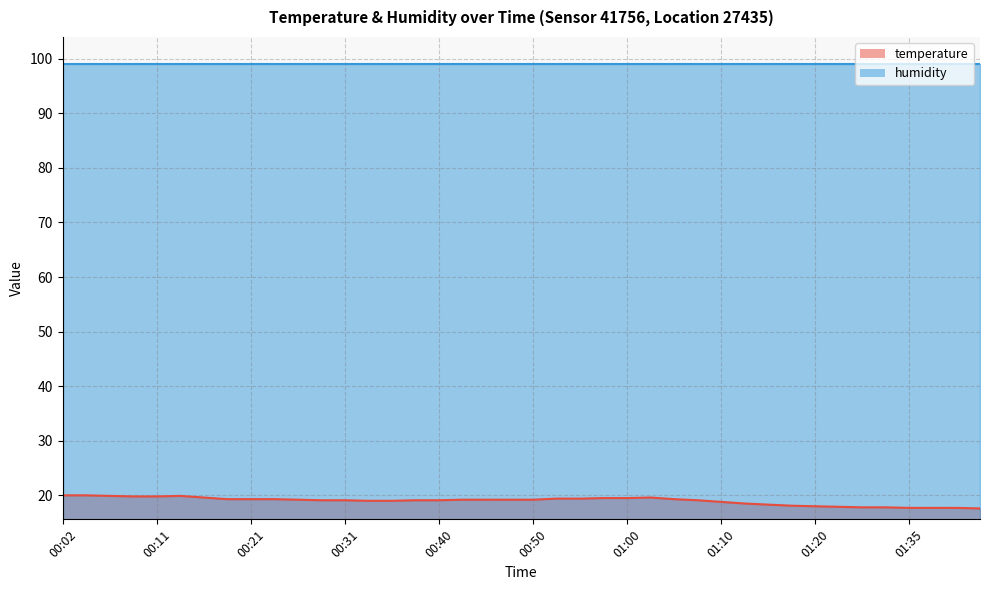

Approximately how many times larger is the value at 01:12 compared to 00:31?

1.0